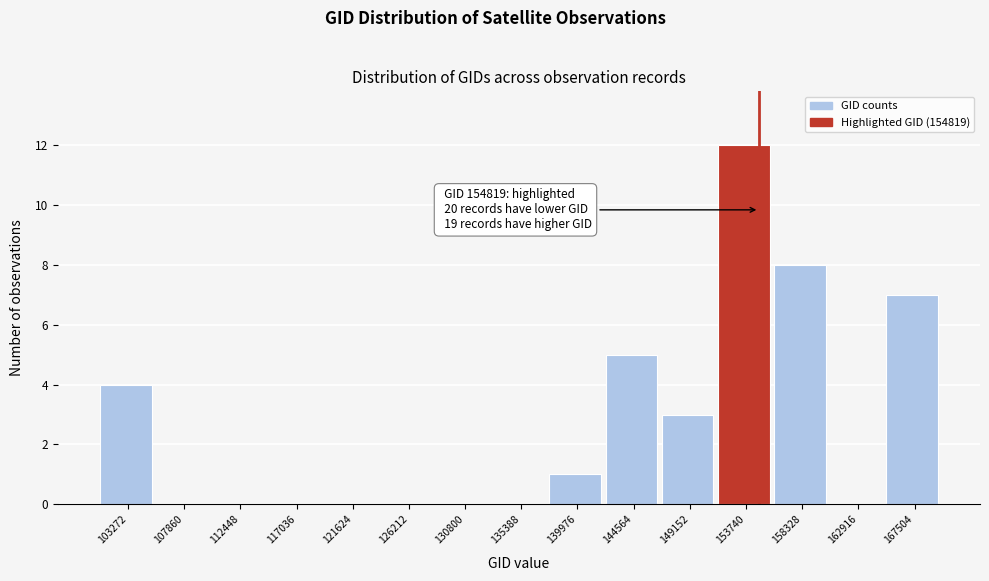

Over which range of the x-axis is the bar tallest?

151500 to 156000